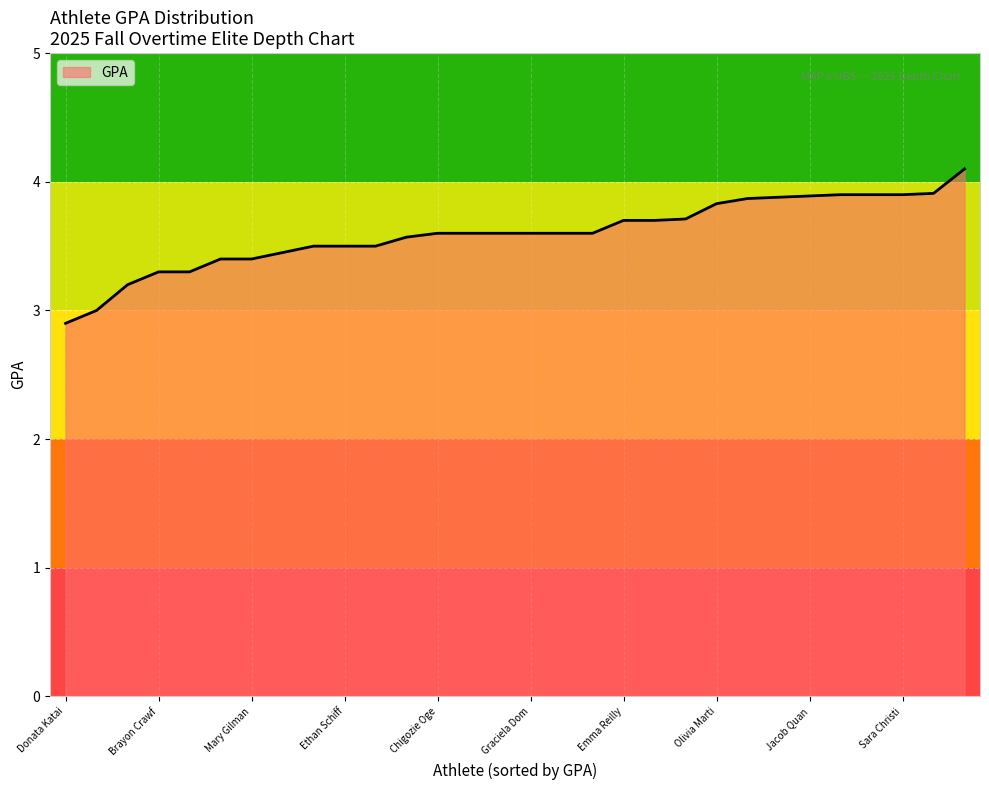

What is the maximum value shown in the chart?

4.1